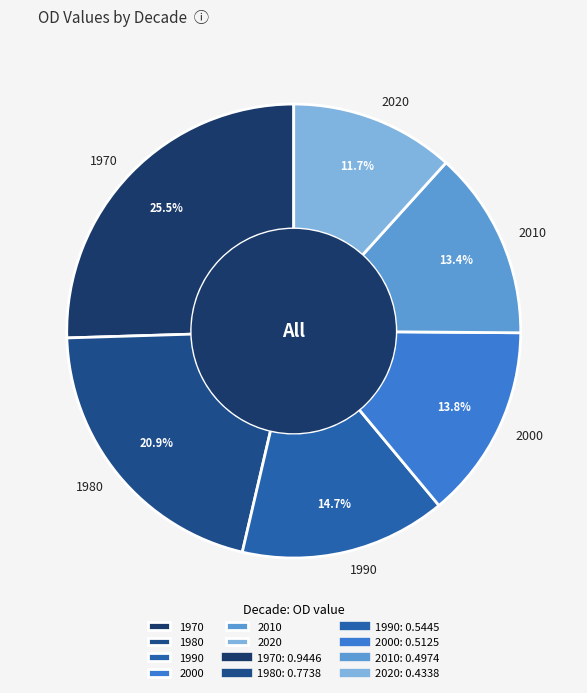

Which slice is the largest?

1970